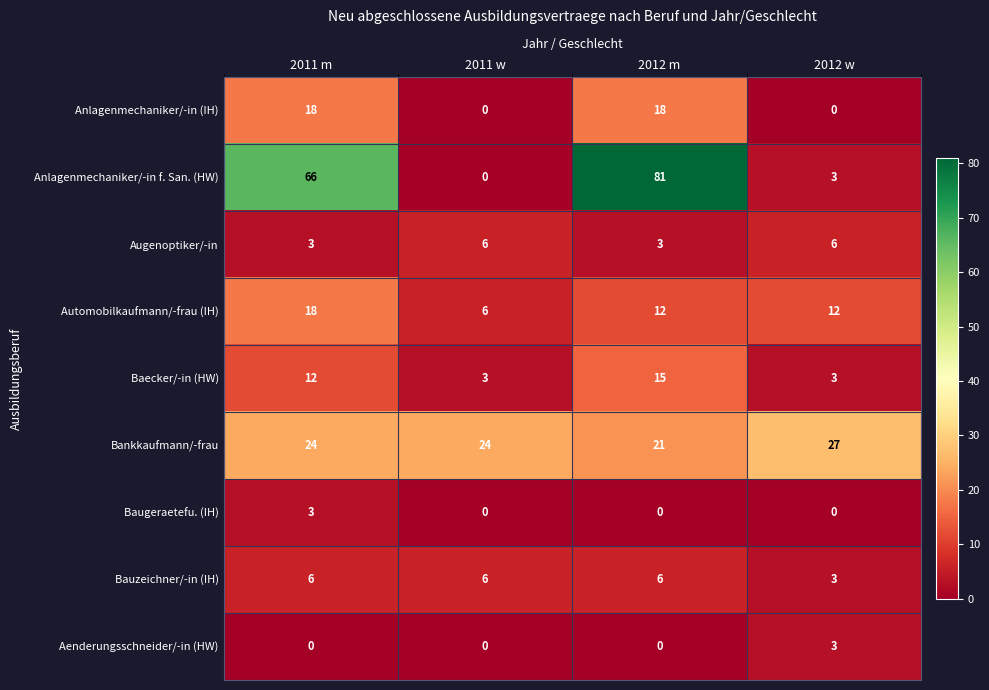

What is the total value across all series at 2012 m?

156